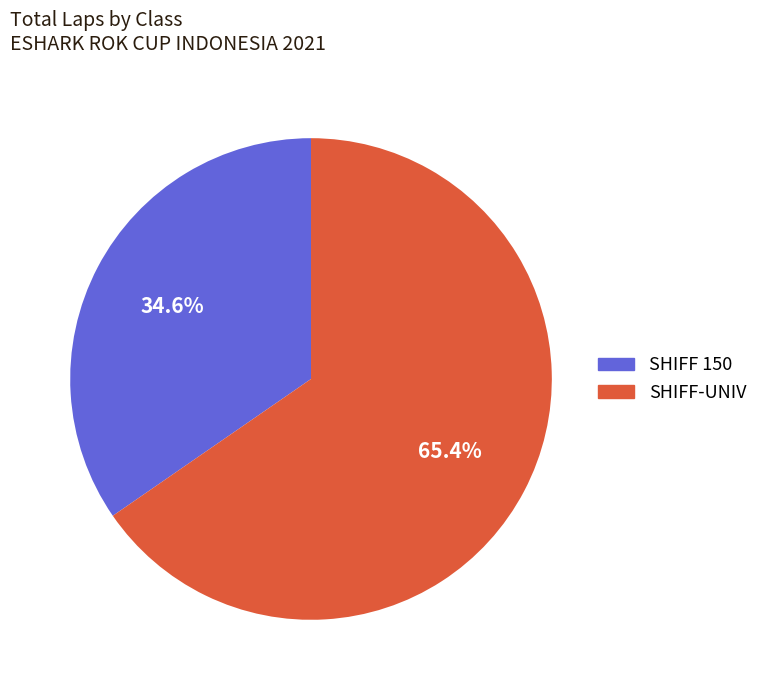

To the nearest percent, what is the difference between the largest and smallest slice percentages?

31%